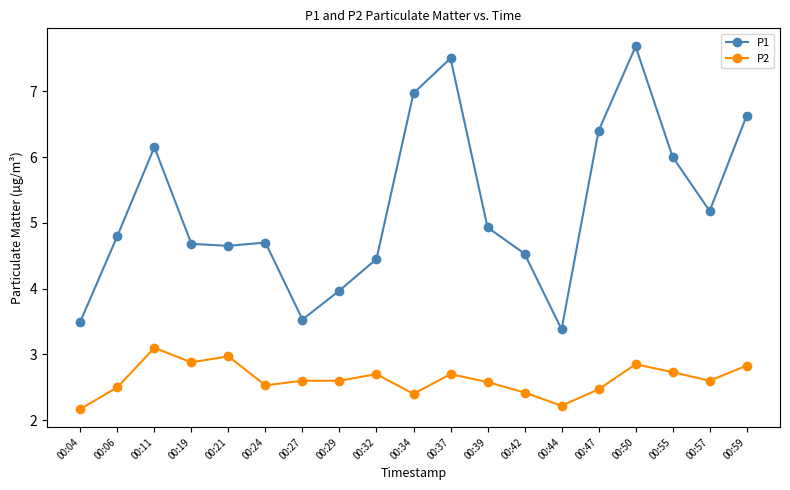

True or false: P2 has a value of 4.1 at 00:19.

False